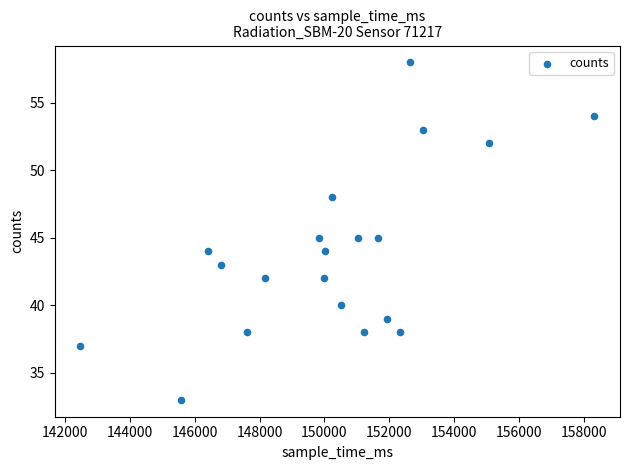

What is the range of X values (max minus min)?

15863